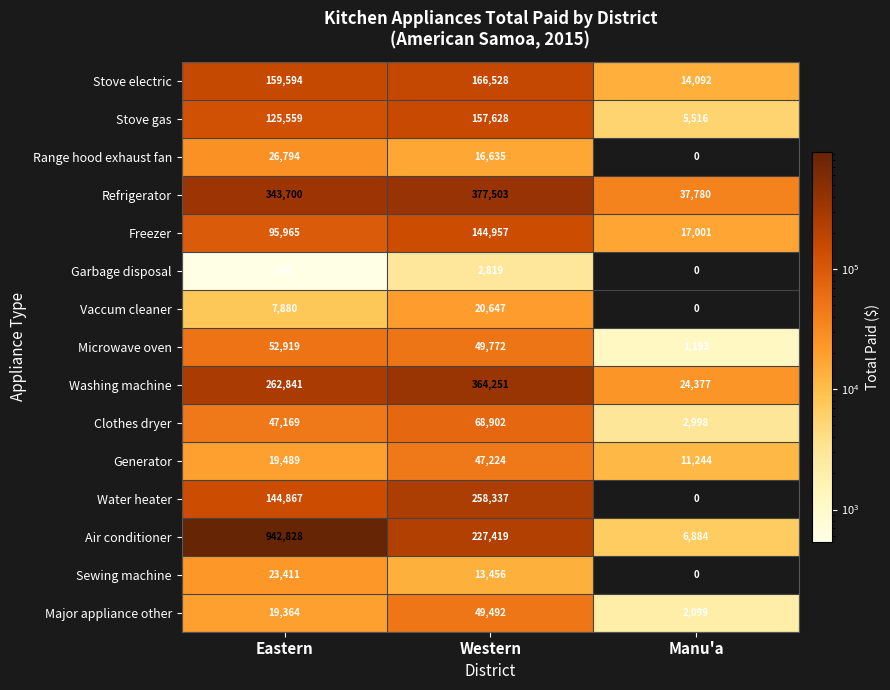

What is the spread (max minus min) of values at Manu'a?

37780